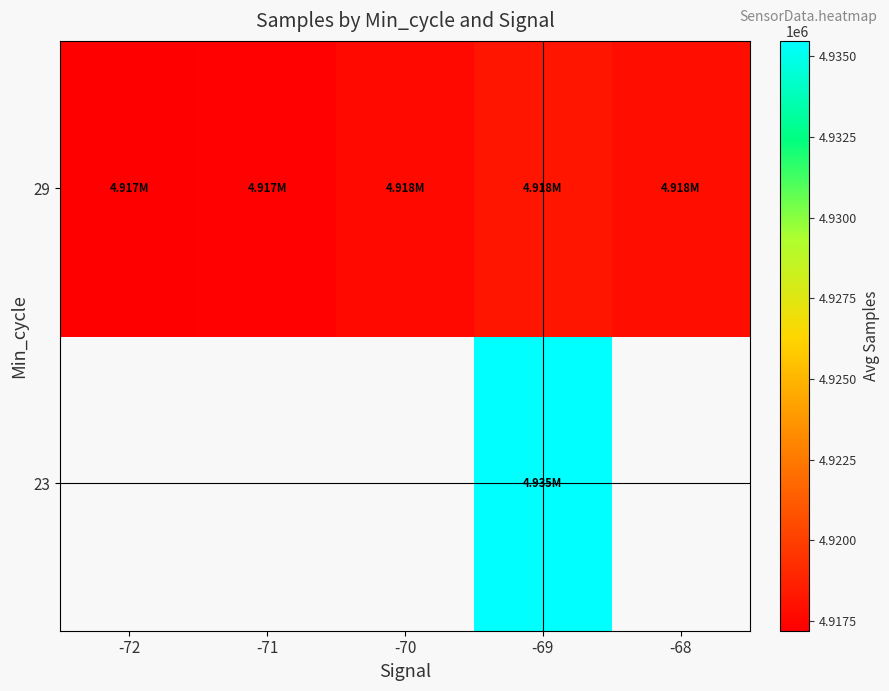

What is the minimum value shown in the chart?

4917201.5